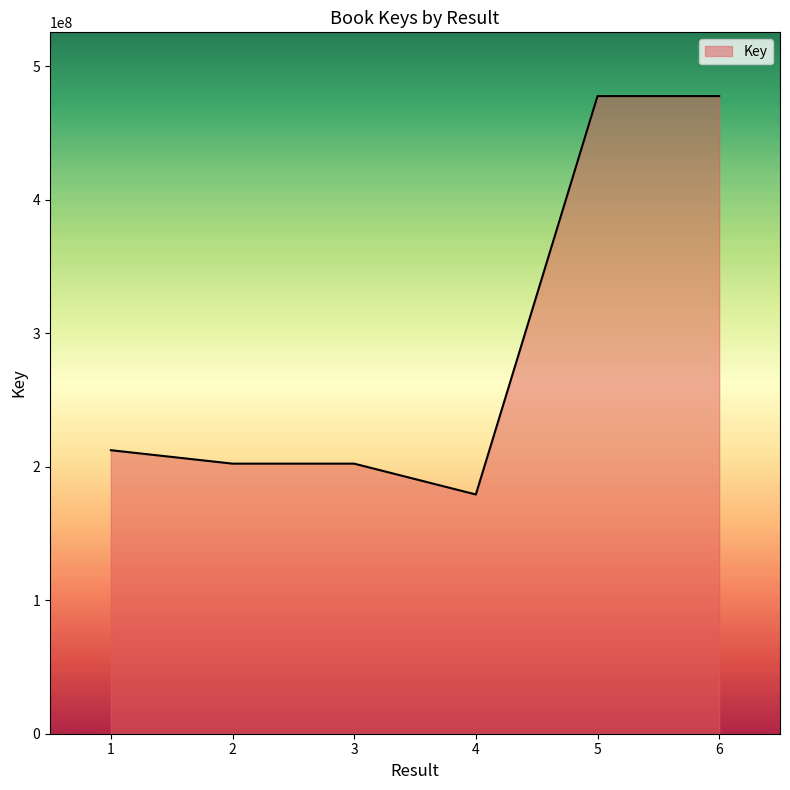

What is the greatest value displayed?

477568796